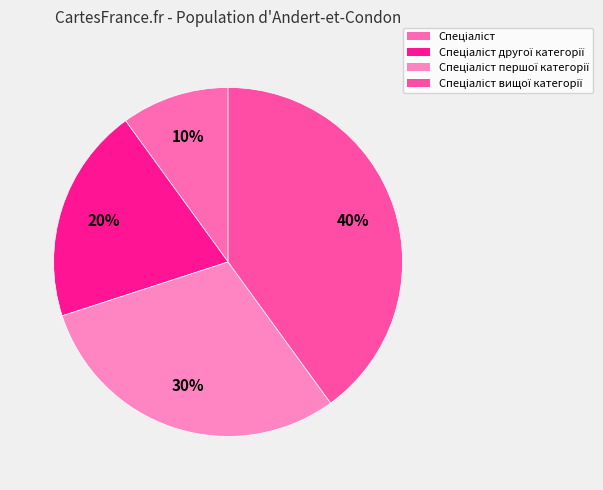

To the nearest percent, what is the difference between the largest and smallest slice percentages?

30%